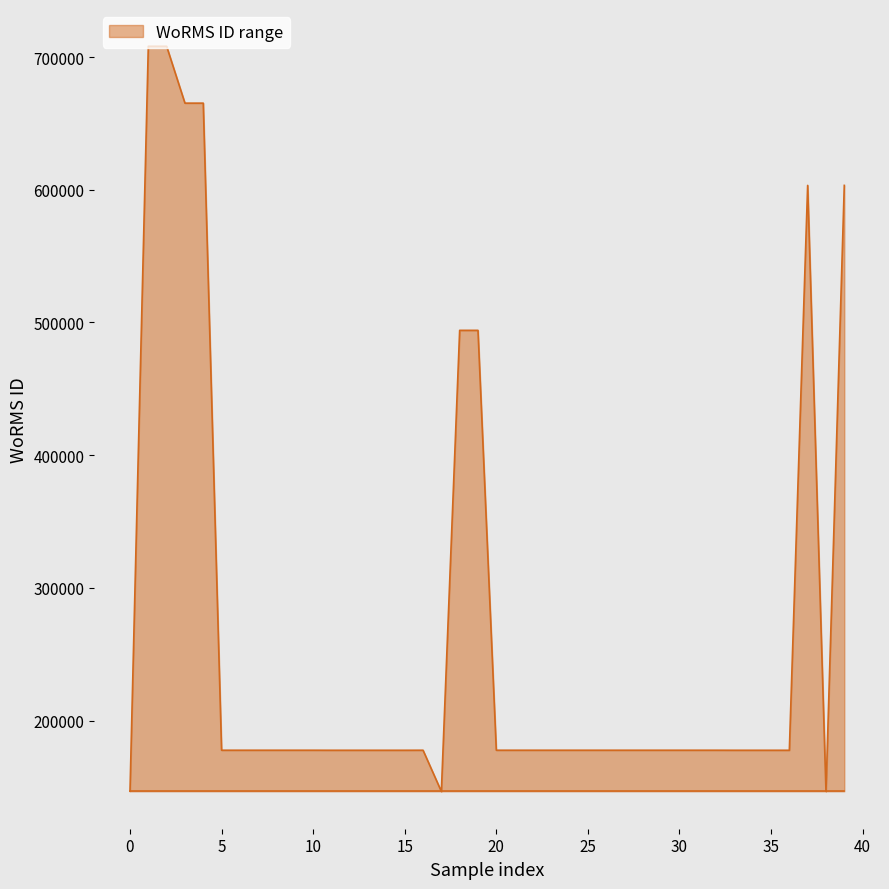

How many categories are shown in the chart?

40